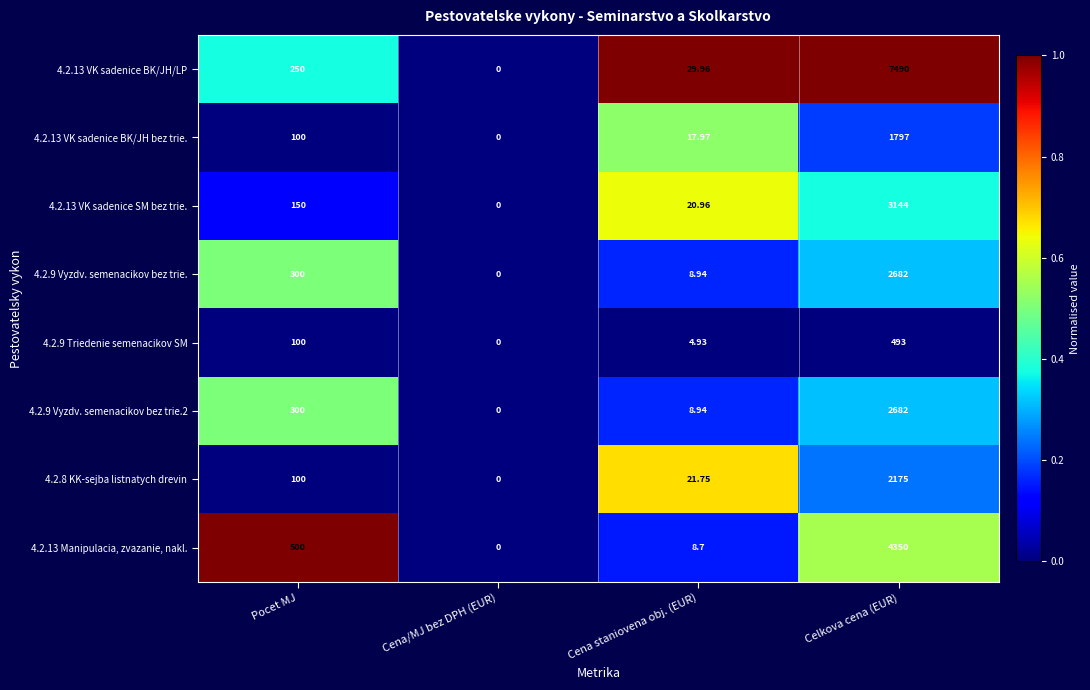

At which label is 4.2.9 Vyzdv. semenacikov bez trie.2 closest to 1341?

Pocet MJ